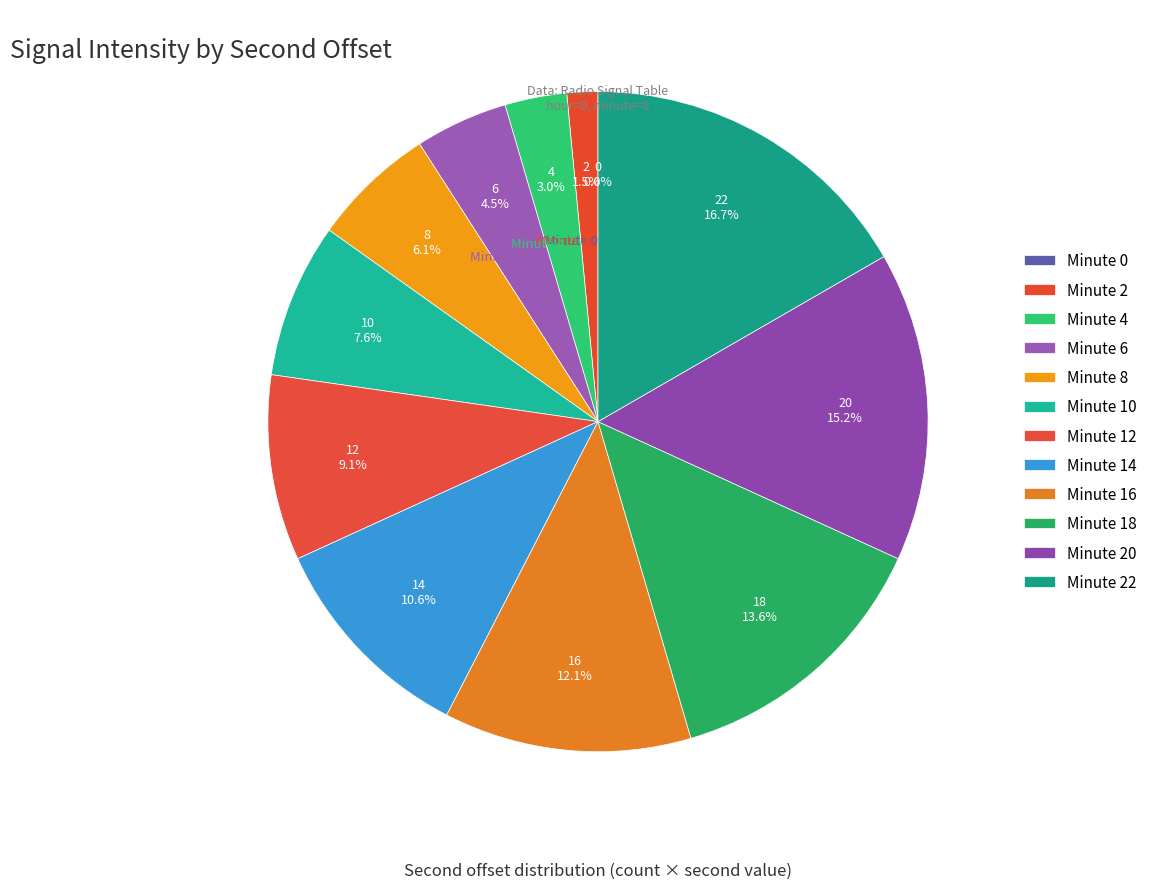

To the nearest percent, what is the difference between the largest and smallest slice percentages?

17%